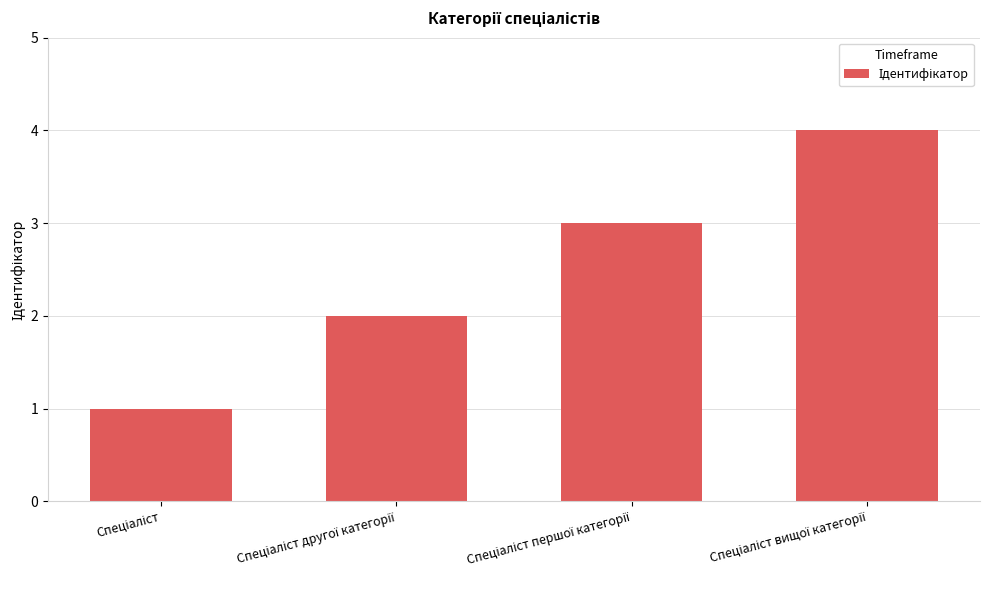

What is the difference between the maximum and minimum values?

3